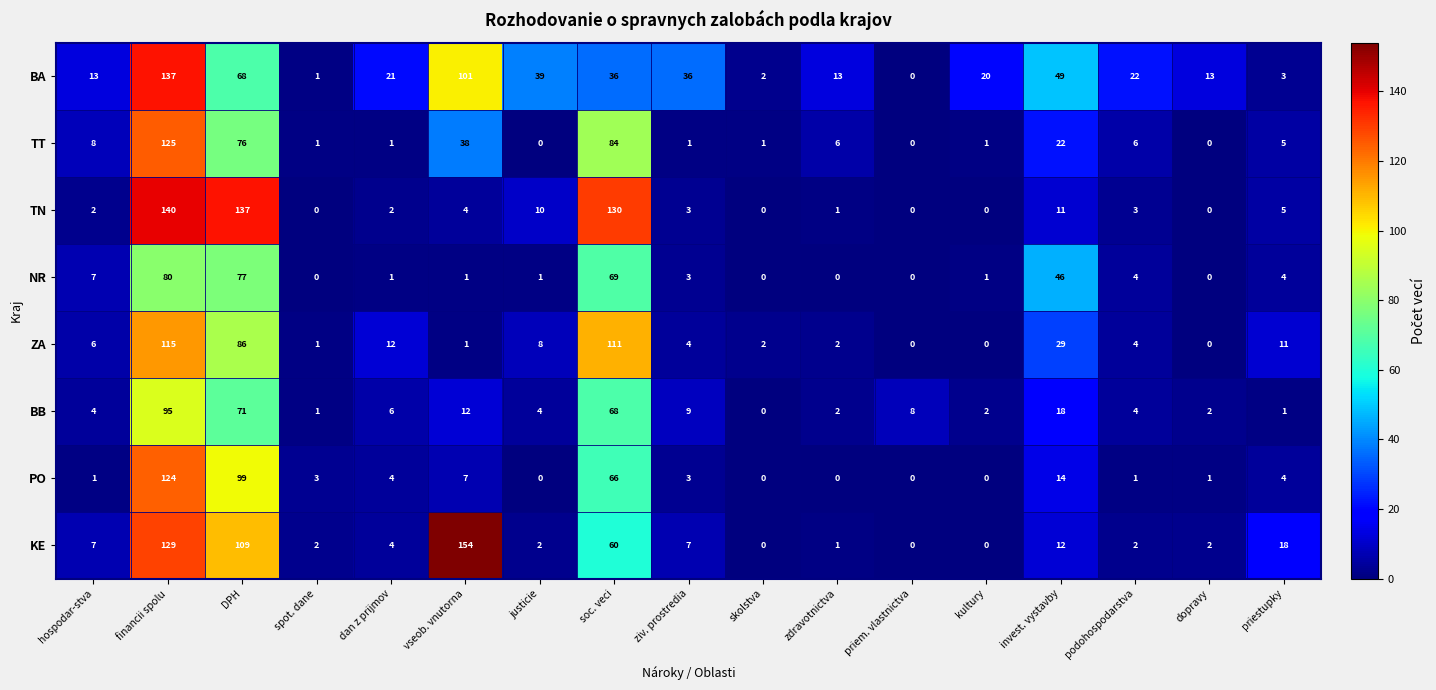

What is the difference between the maximum and minimum values in the BB series?

95